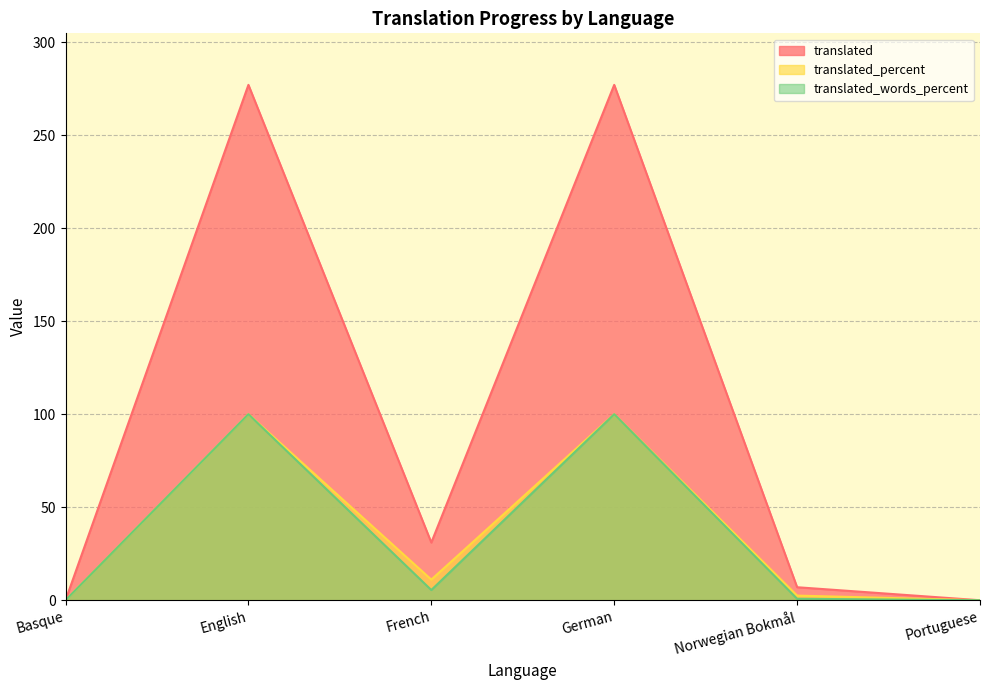

True or false: translated has more than 0 interior local peaks.

True